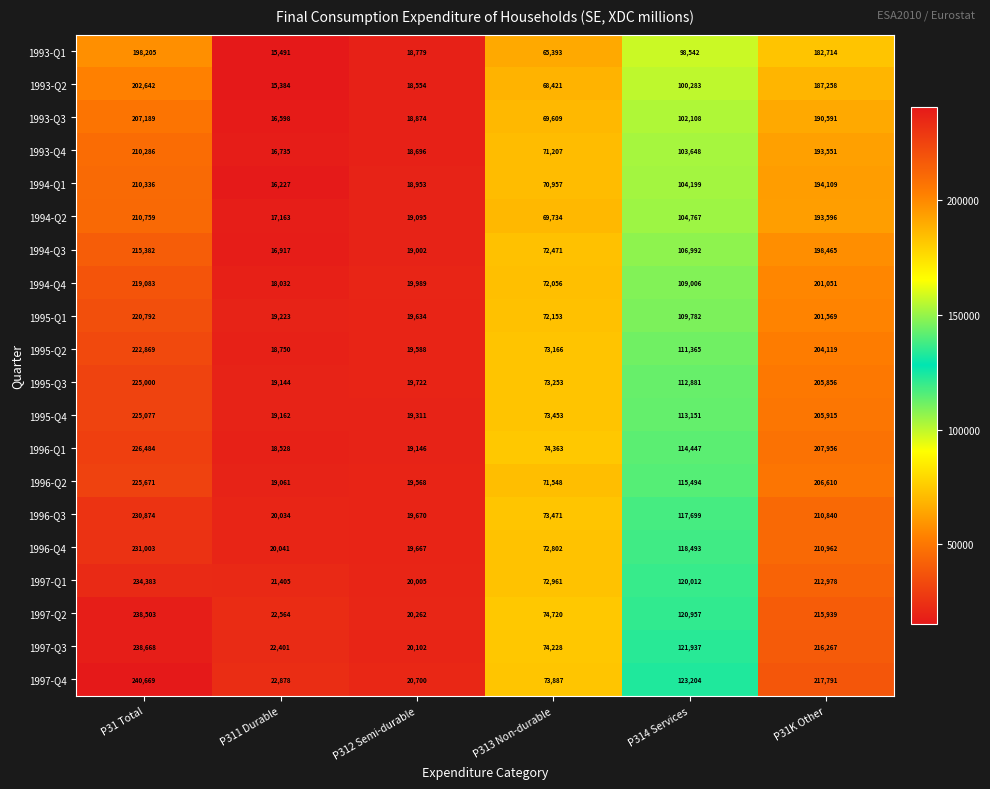

Which category has the highest value in the 1993-Q1 series?

P31 Total